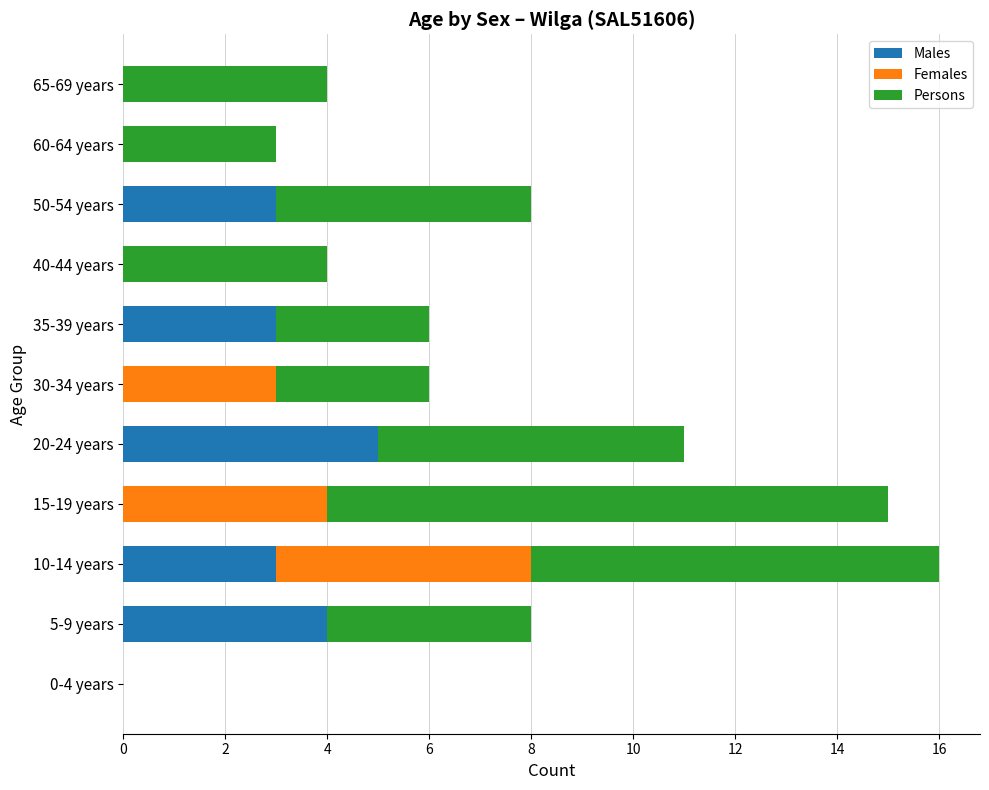

Which category has the highest value in the Males series?

20-24 years